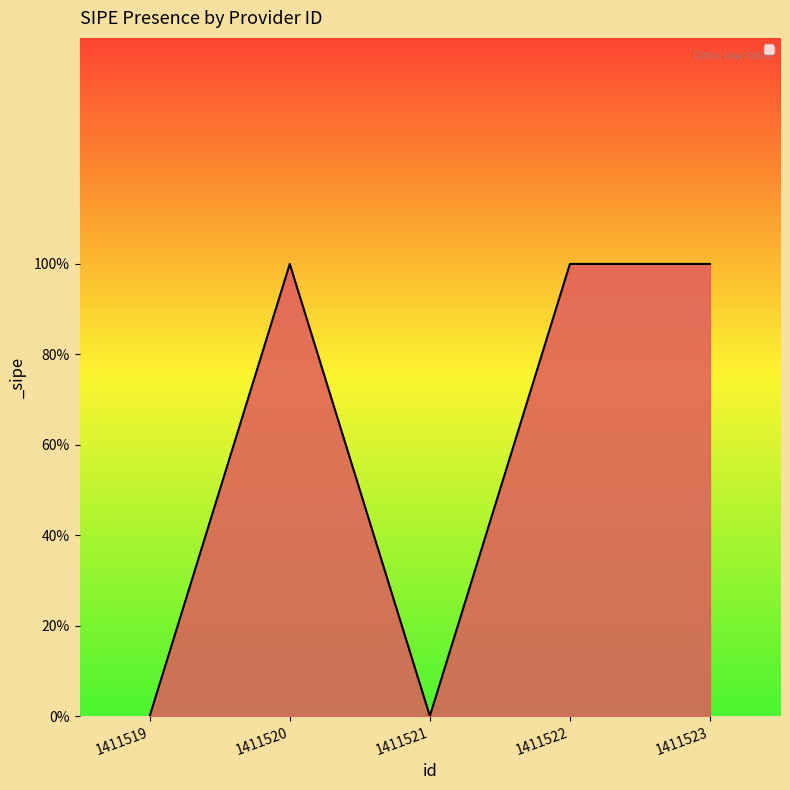

The chart shows a value of 1 at 1411523. True or false?

True